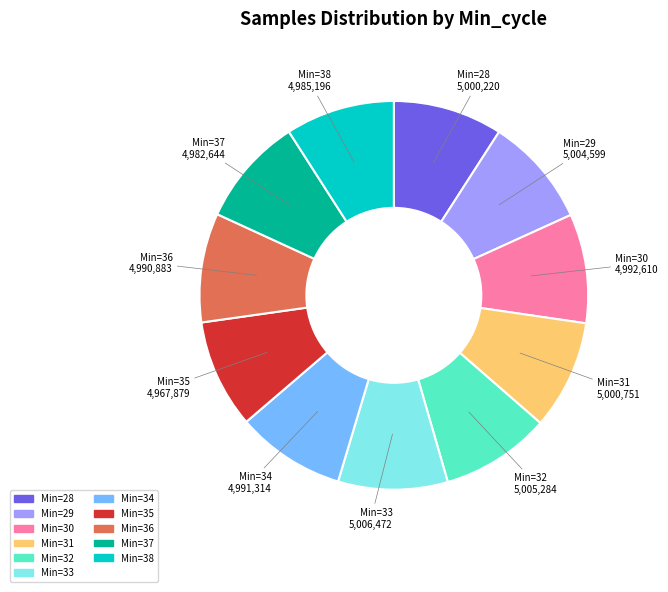

Is there a majority slice in this chart?

No